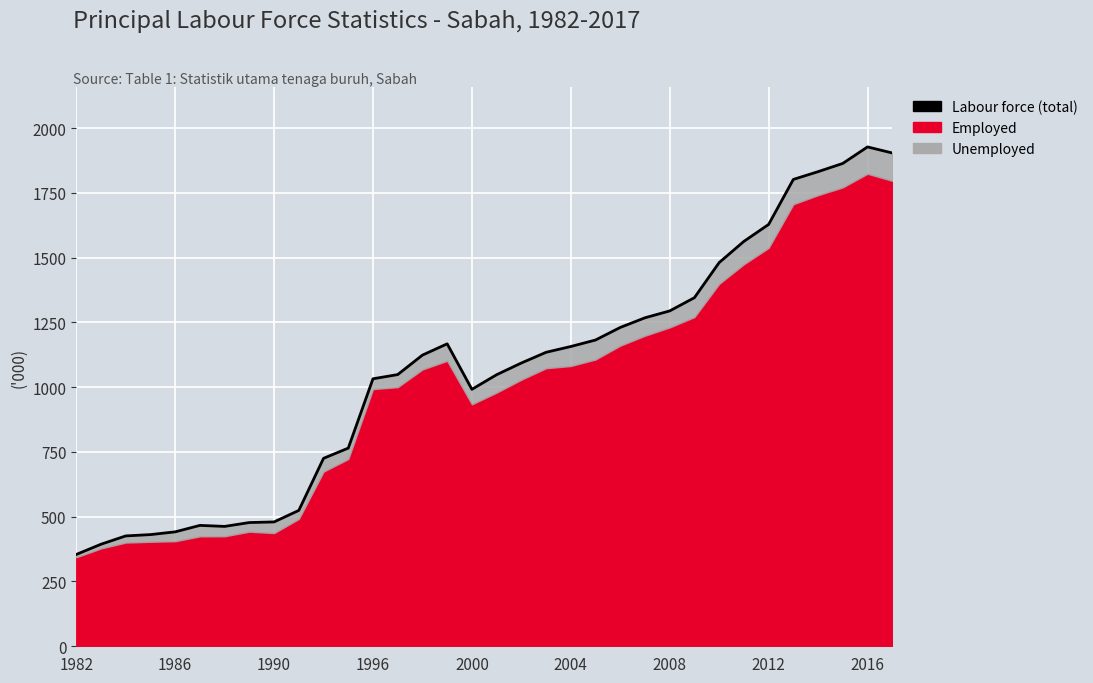

How many lines are shown in the chart?

1